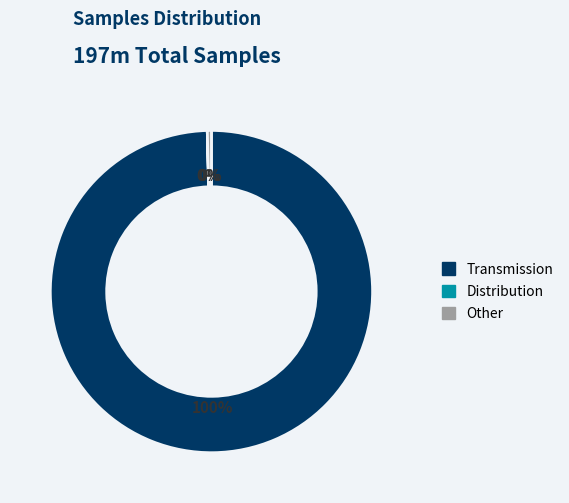

To the nearest percent, what is the average slice percentage?

33%